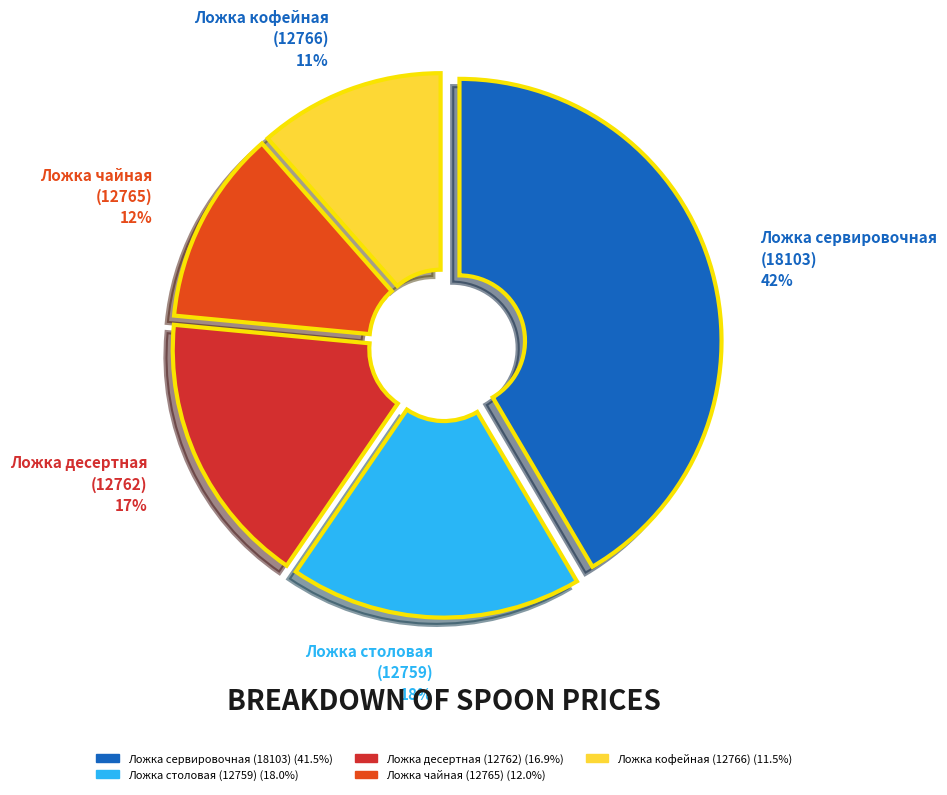

Count the number of slices in the pie.

5